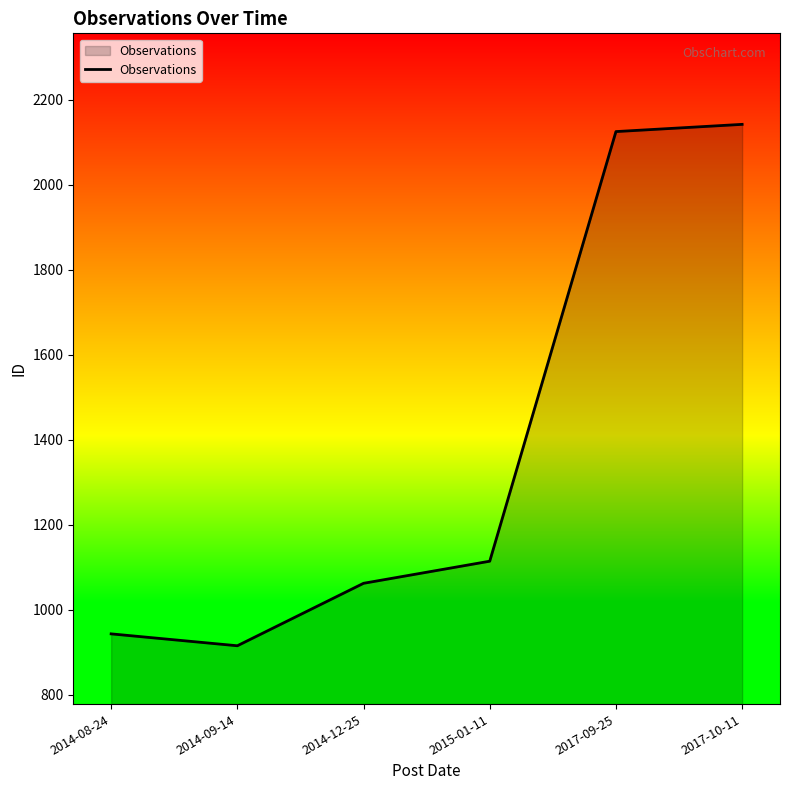

Count the number of categories in the chart.

6